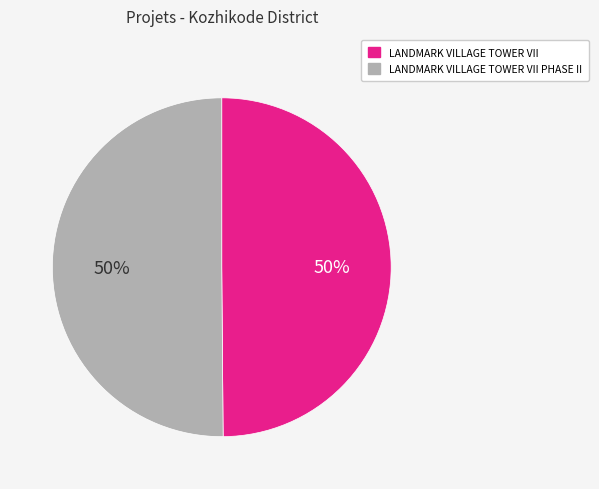

True or false: LANDMARK VILLAGE TOWER VII PHASE II accounts for 35% of the total.

False